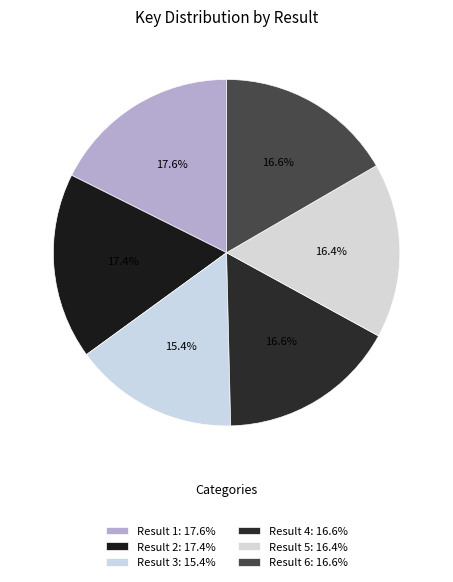

How much of the chart is everything except Result 4?

83.4%